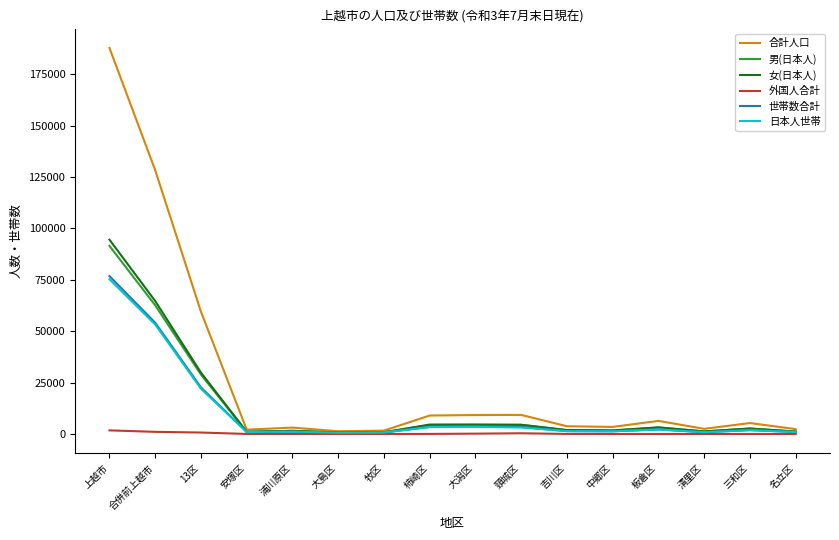

Which series has the largest total across all categories?

合計人口